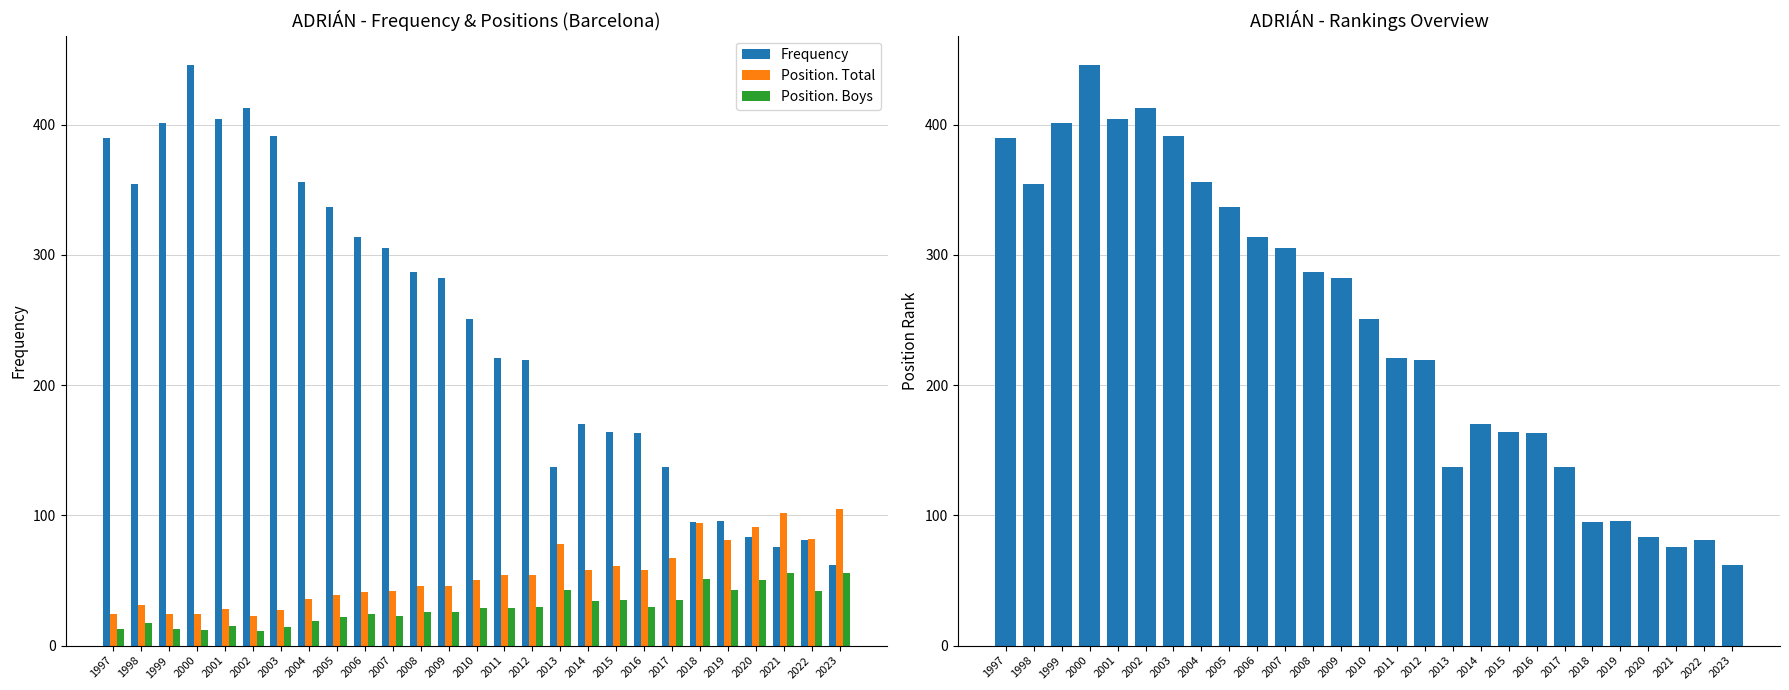

Does the chart contain stacked bars?

No